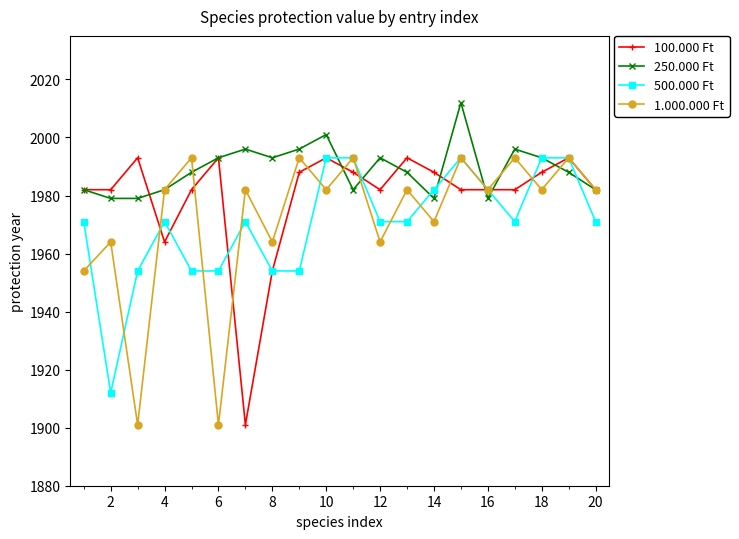

What is the maximum value shown in the chart?

2012